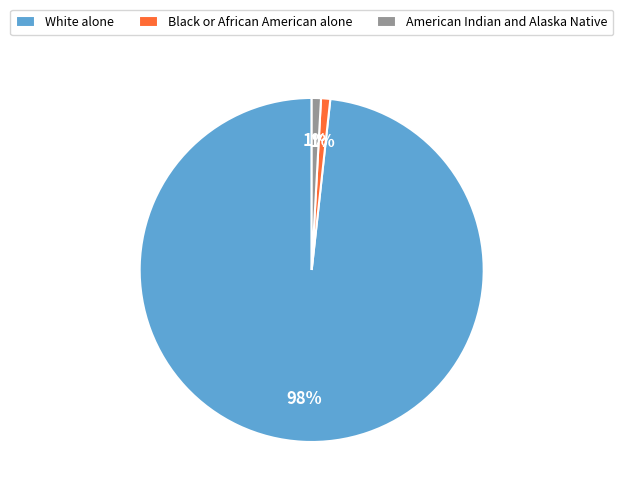

Do White alone and American Indian and Alaska Native together represent more than half of the pie?

Yes